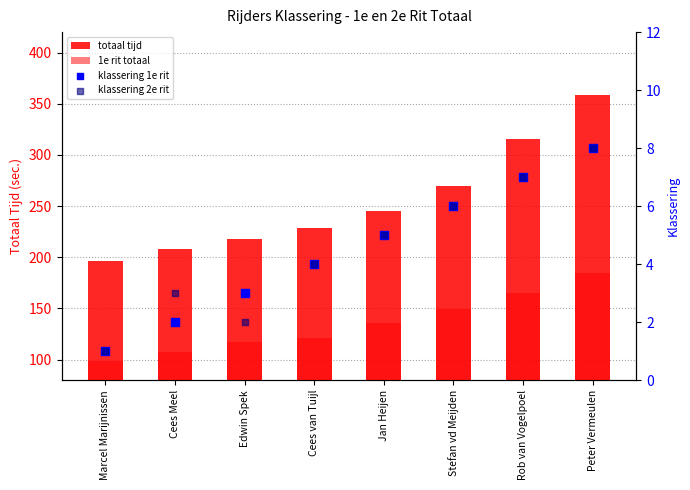

Which series has the largest total across all categories?

totaal tijd